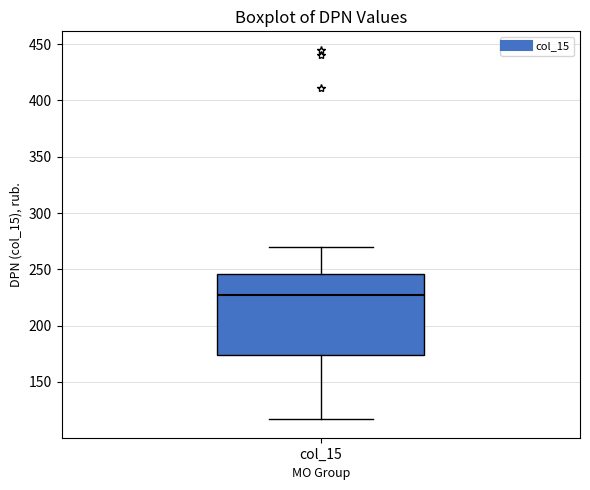

Where does the lower whisker of the box for col_15 end on the y-axis? The values are not printed on the chart, so give them approximately, as read against the axis.

115